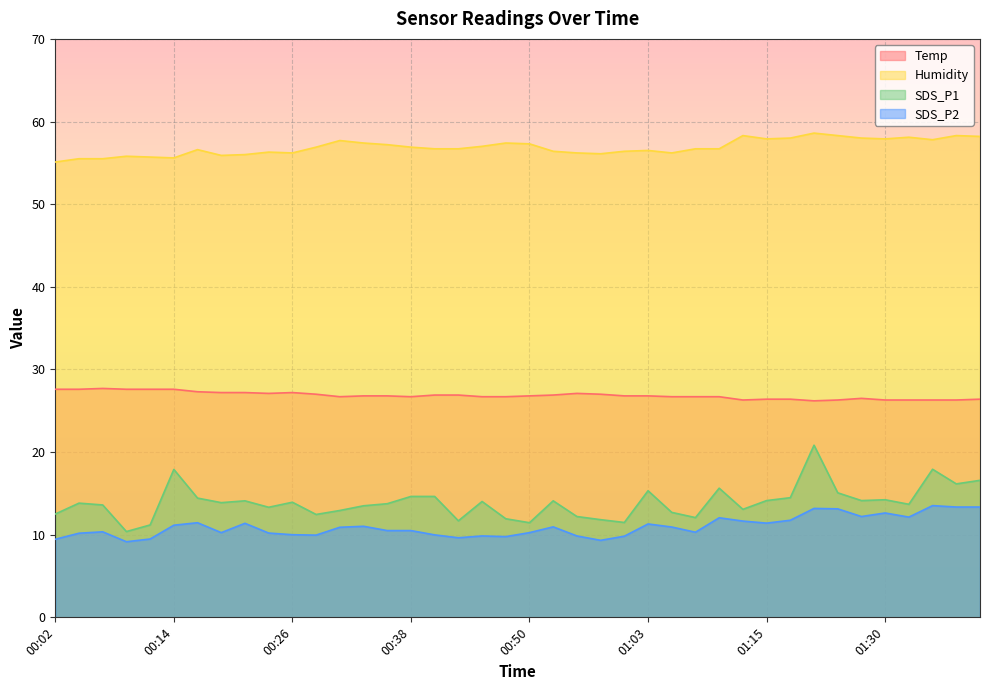

What is the greatest value displayed?

58.6